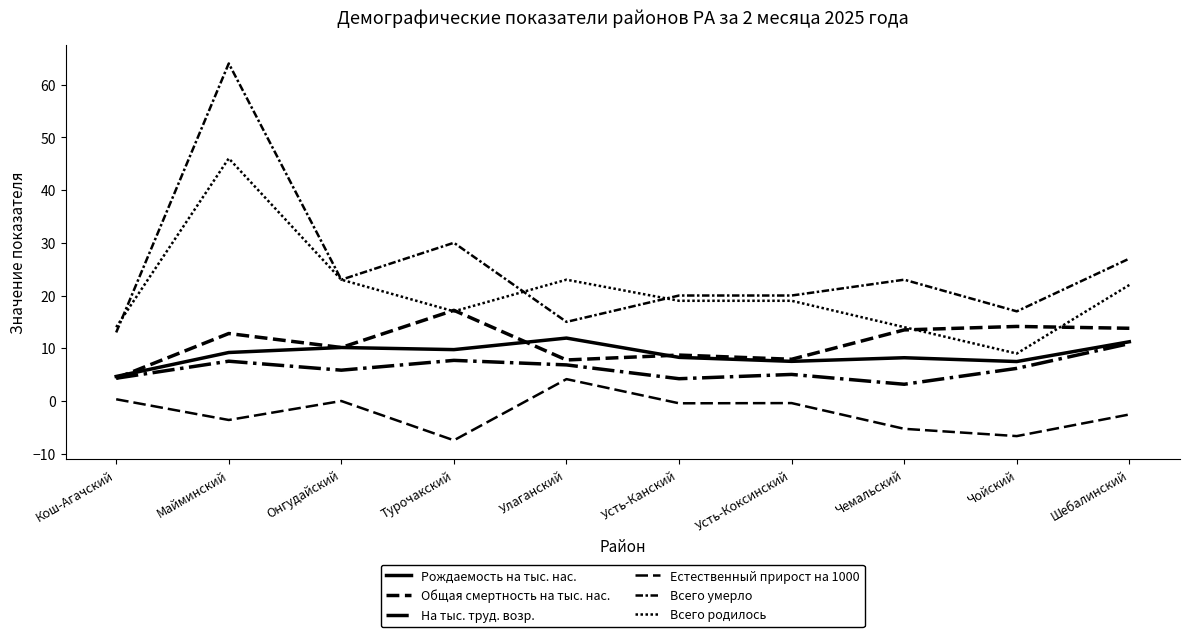

Is the value of Рождаемость на тыс. нас. at Усть-Коксинский greater than the value of Естественный прирост на 1000 at Турочакский?

Yes